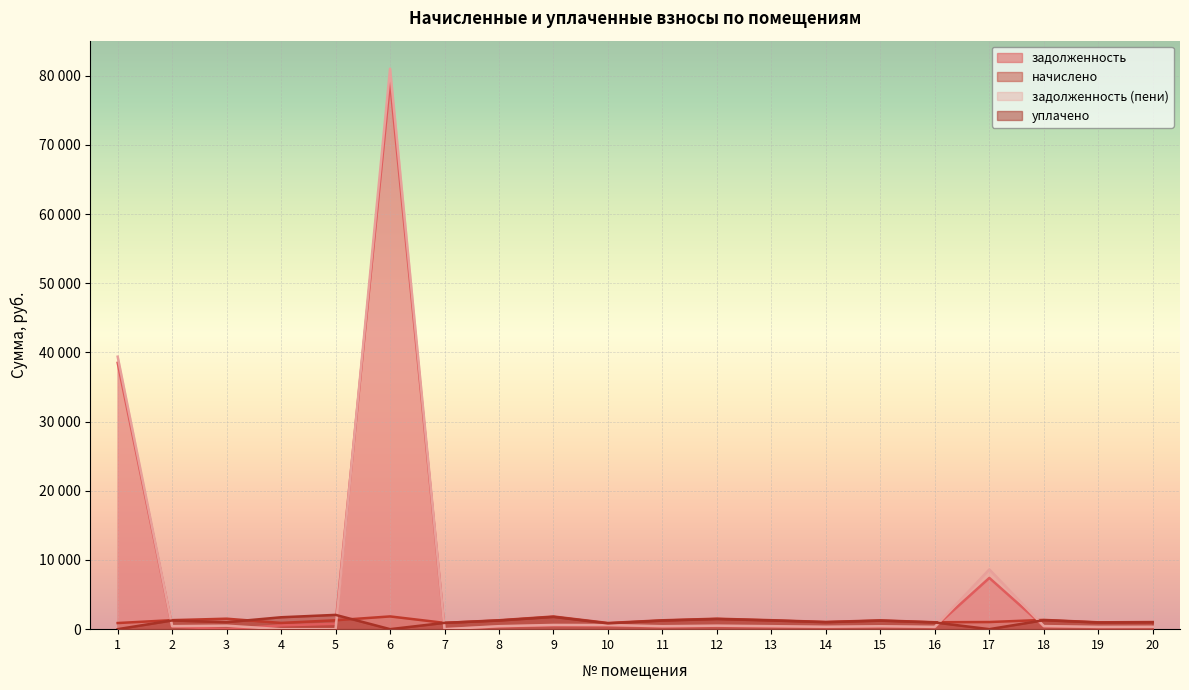

The задолженность series shows 851.7 at 4. True or false?

False